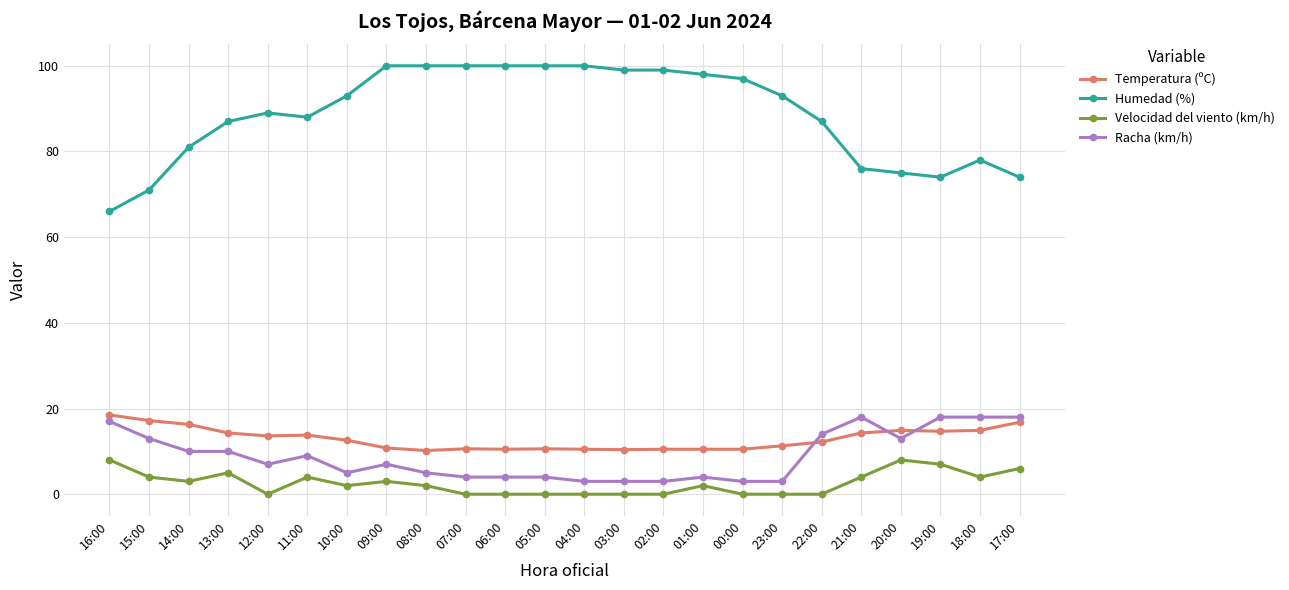

How many distinct data groups are displayed?

4